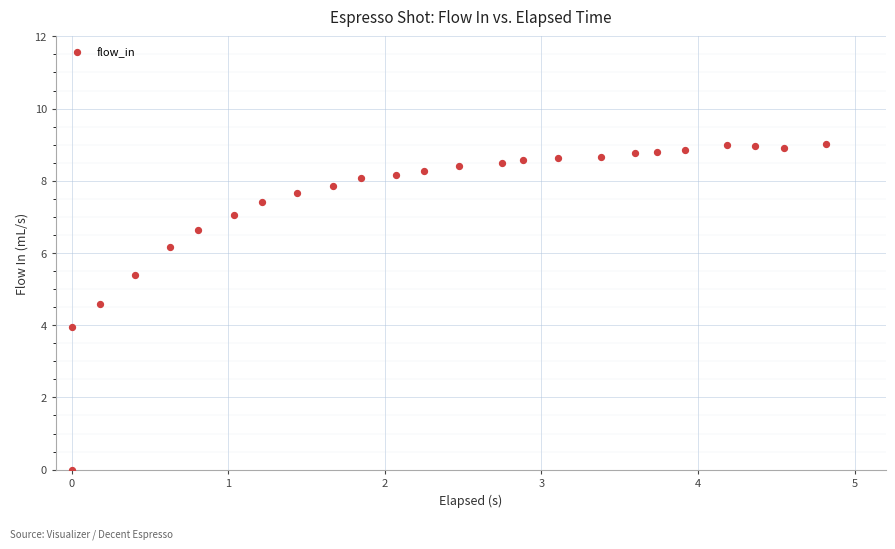

What is the range of Y values (max minus min)?

9.0